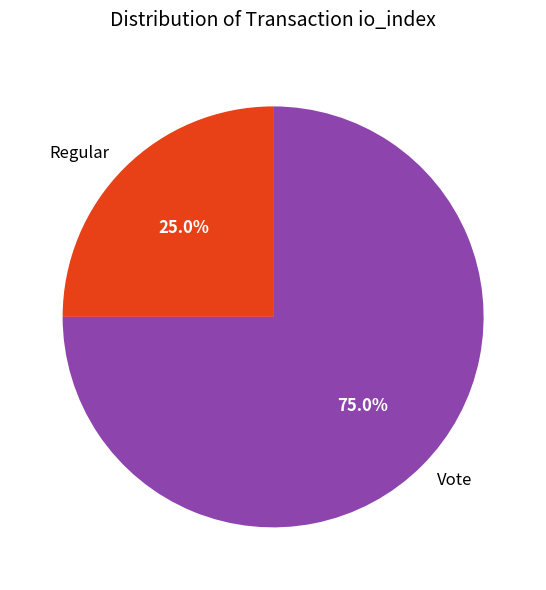

Rank the categories by value from lowest to highest.

Regular, Vote